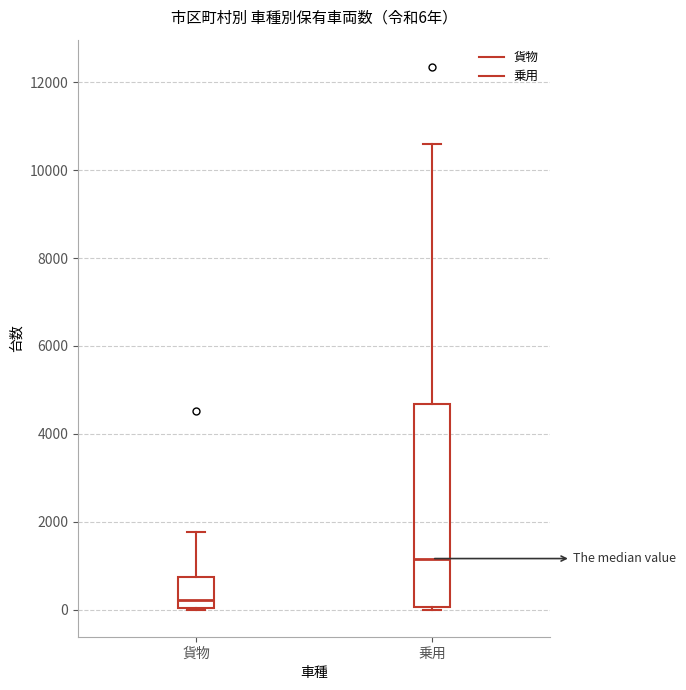

Which box is the tallest, from its lower edge to its upper edge?

乗用